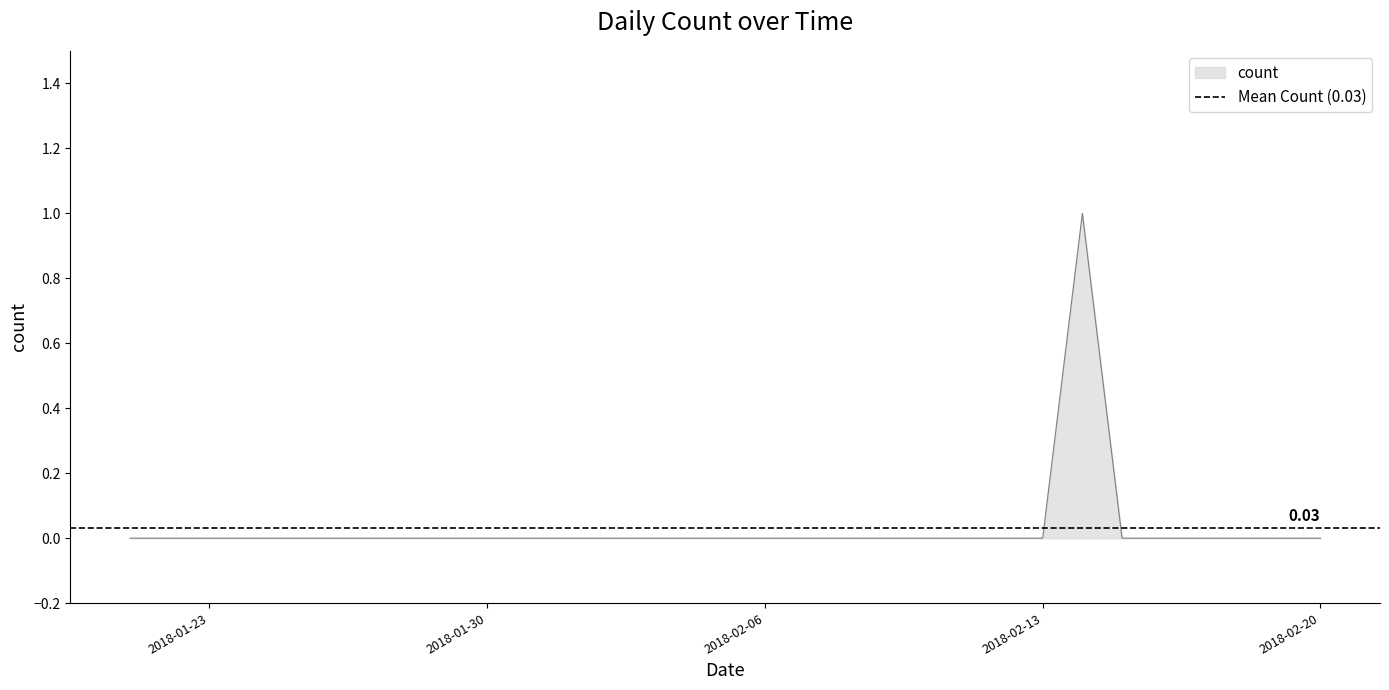

What is the sum of all values?

1